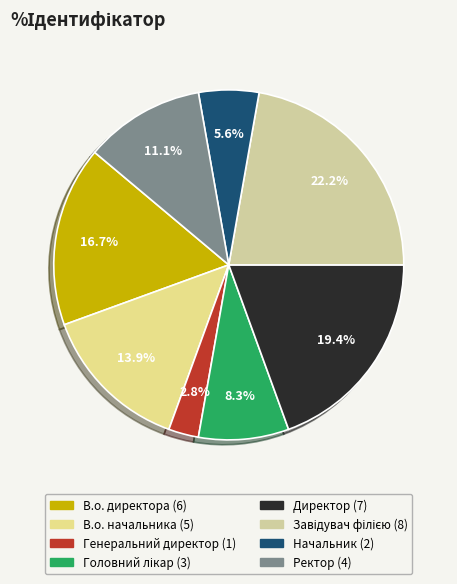

Count the number of slices in the pie.

8